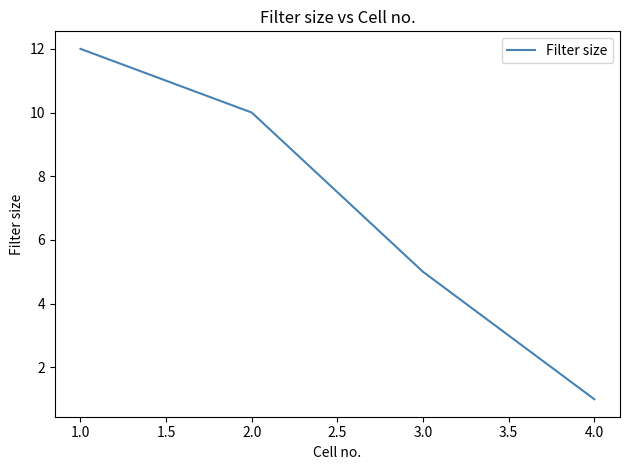

Between 1.0 and 2.0, which is larger?

1.0